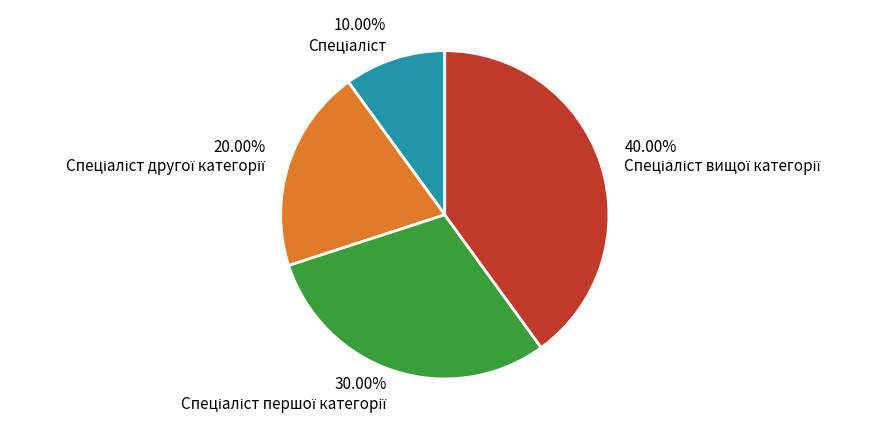

Is there any slice that represents more than half of the pie?

No